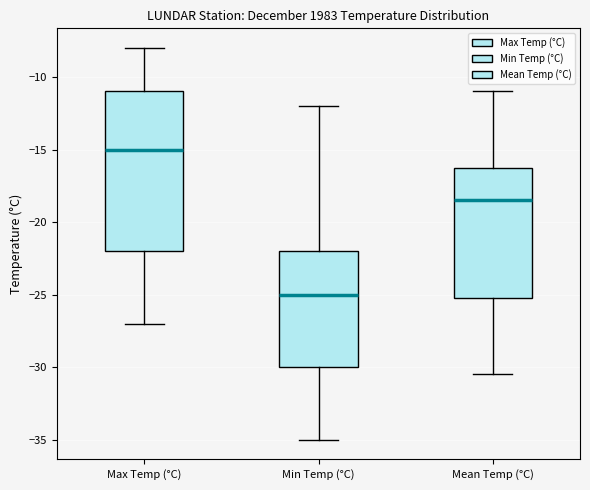

Reading left to right, transcribe this box plot: for each box, give where its median line is, the range the box spans, and where its two whiskers end, as read against the y-axis. The values are not printed on the chart, so give them approximately, as read against the axis.

Max Temp (°C): median -15.0, box -22.0 to -11.0, whiskers -27.0 to -8.0
Min Temp (°C): median -25.0, box -30.0 to -22.0, whiskers -35.0 to -12.0
Mean Temp (°C): median -18.5, box -25.0 to -16.0, whiskers -30.5 to -11.0